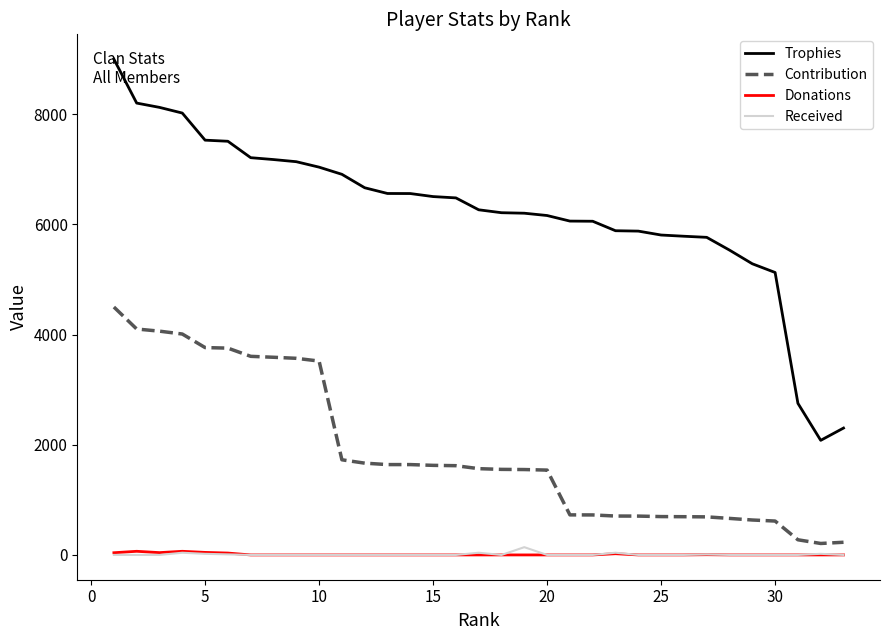

What is the difference between the maximum and minimum values in the Received series?

141